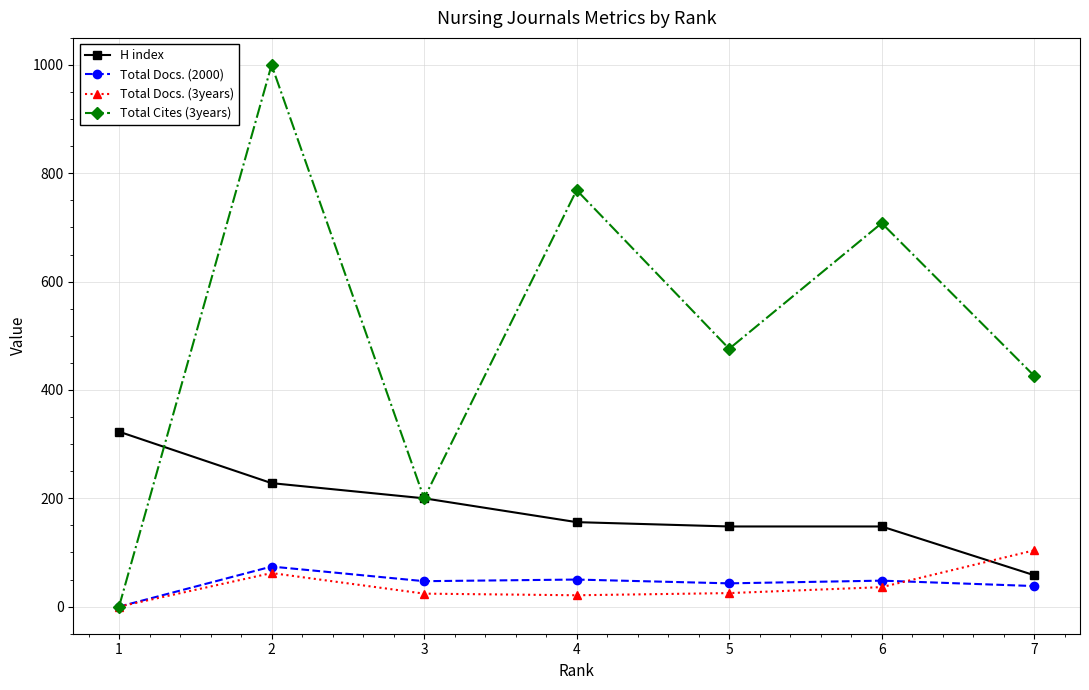

Where is the first local maximum for Total Docs. (2000)?

2